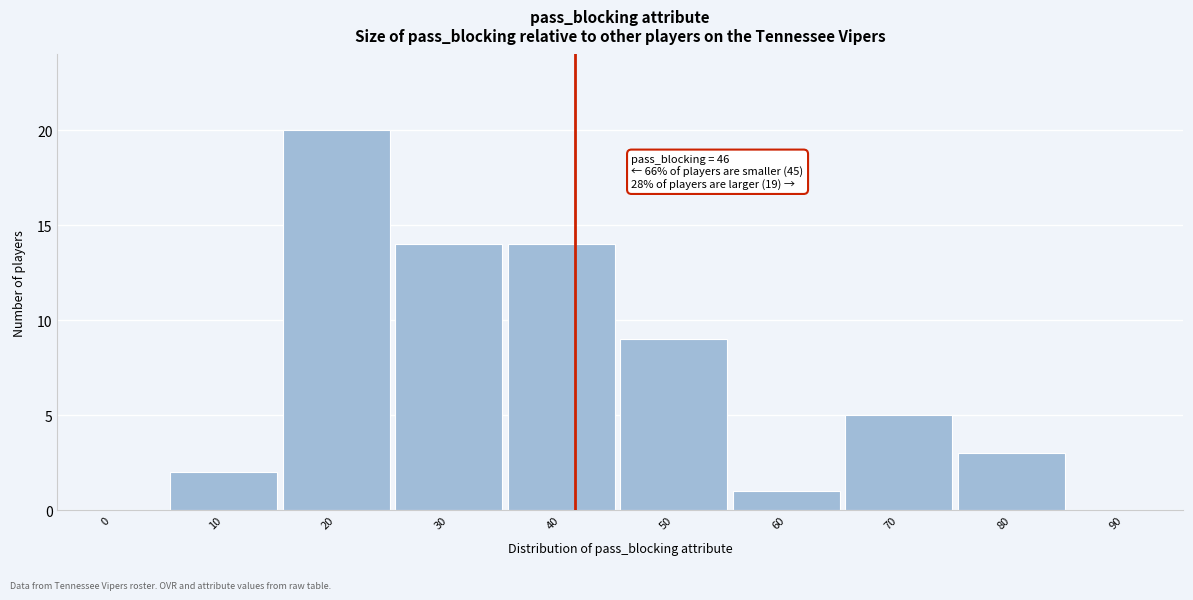

Reading left to right, list all the values displayed in this chart.

0=0	10=2	20=20	30=14	40=14	50=9	60=1	70=5	80=3	90=0